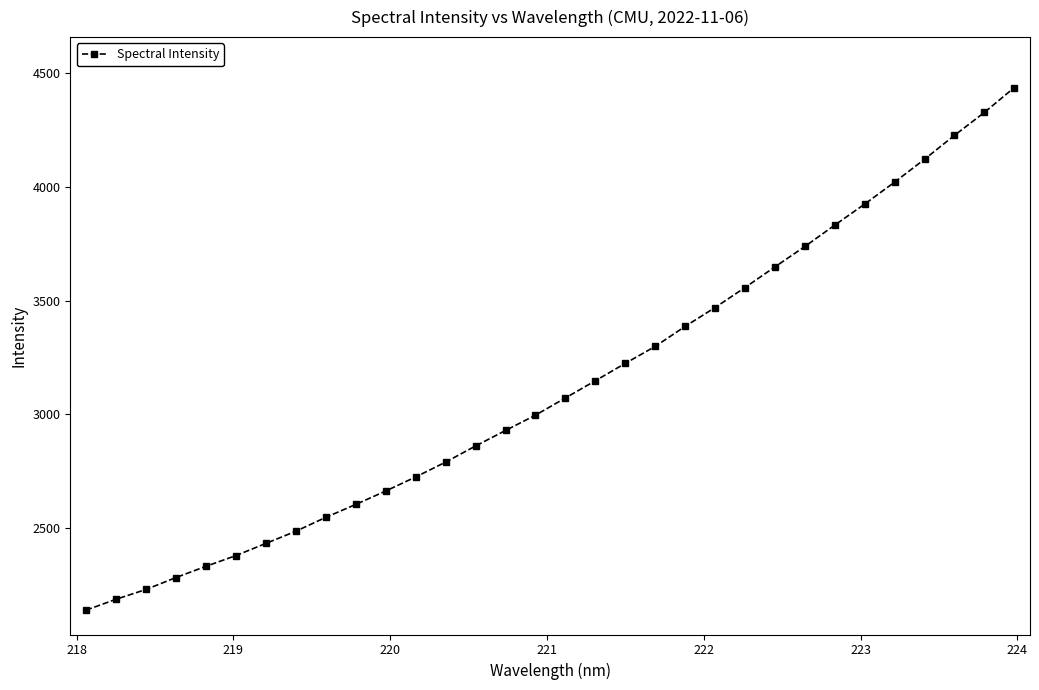

What is the minimum value shown in the chart?

2138.7